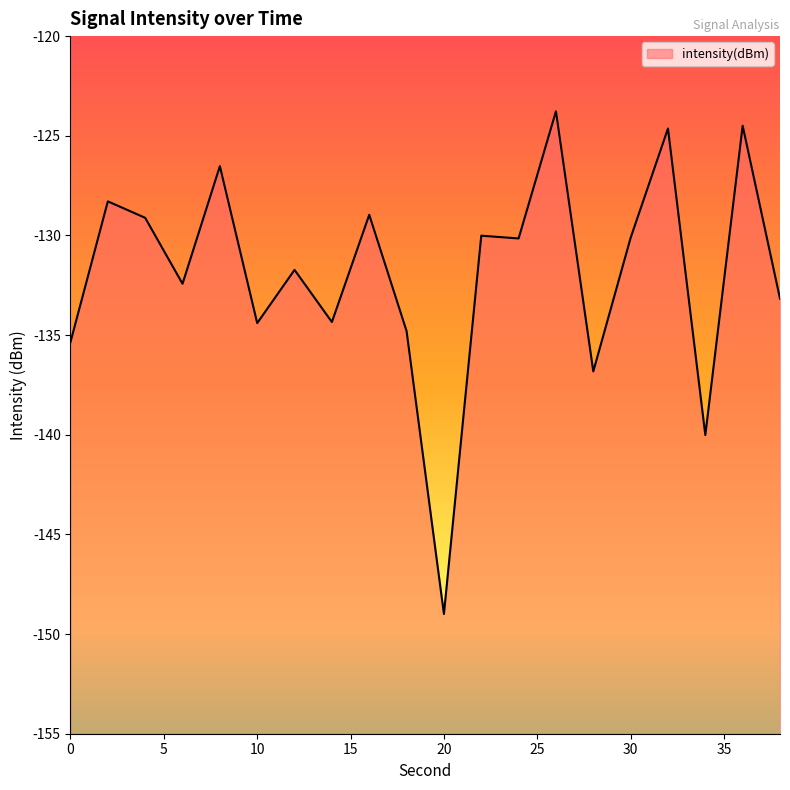

True or false: the data has more than 0 interior local peaks.

True